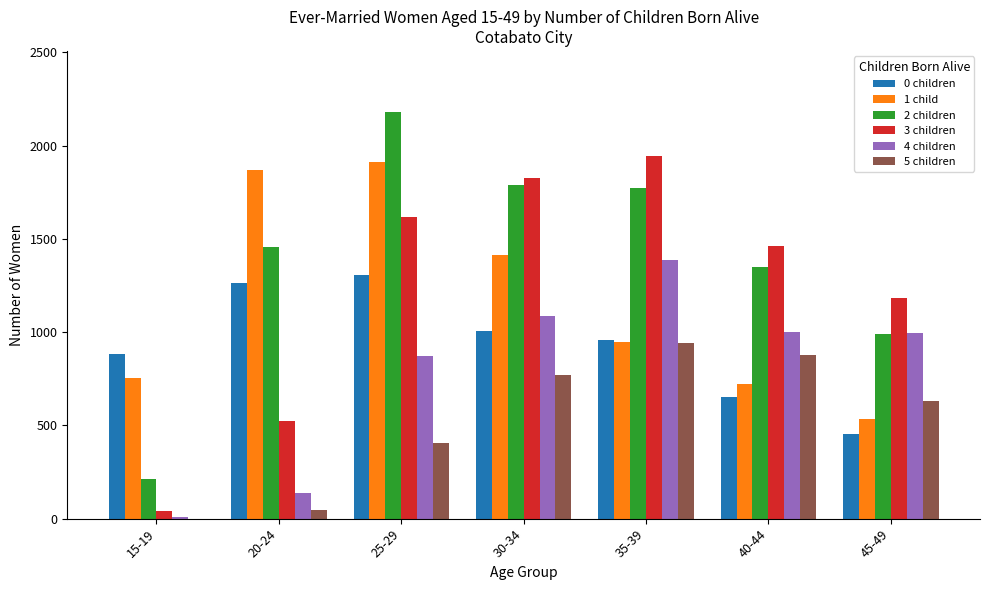

Which category has the highest value across all series?

25-29